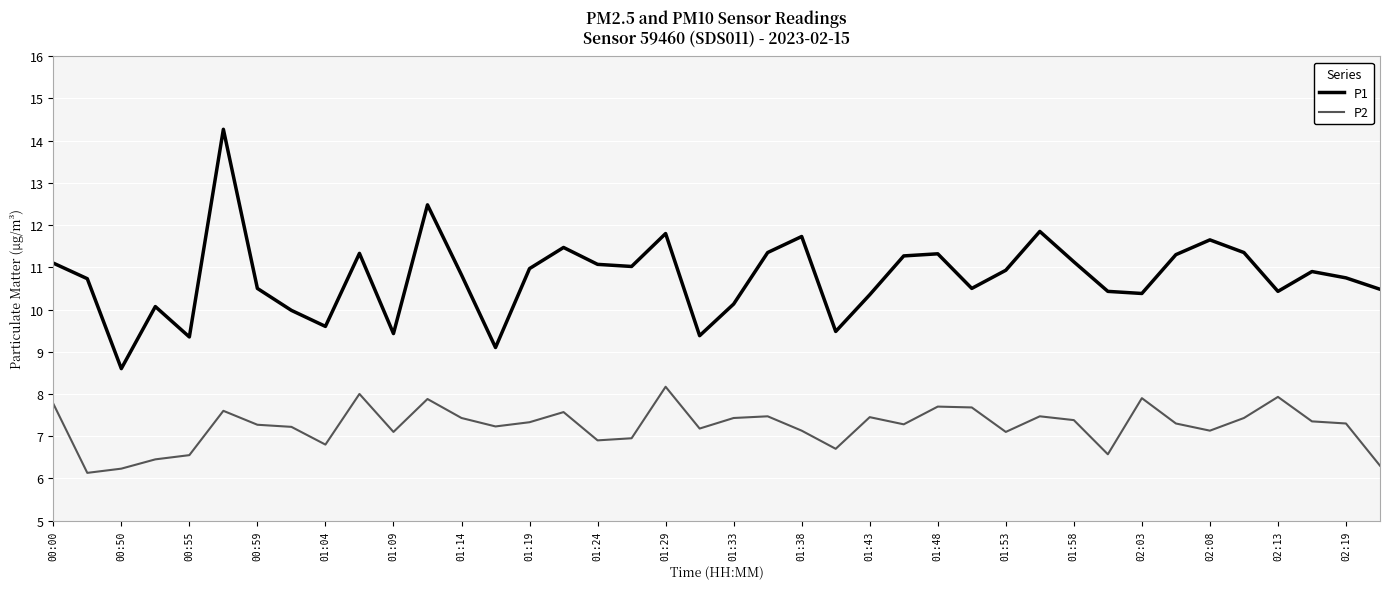

What is the smallest value displayed?

6.1